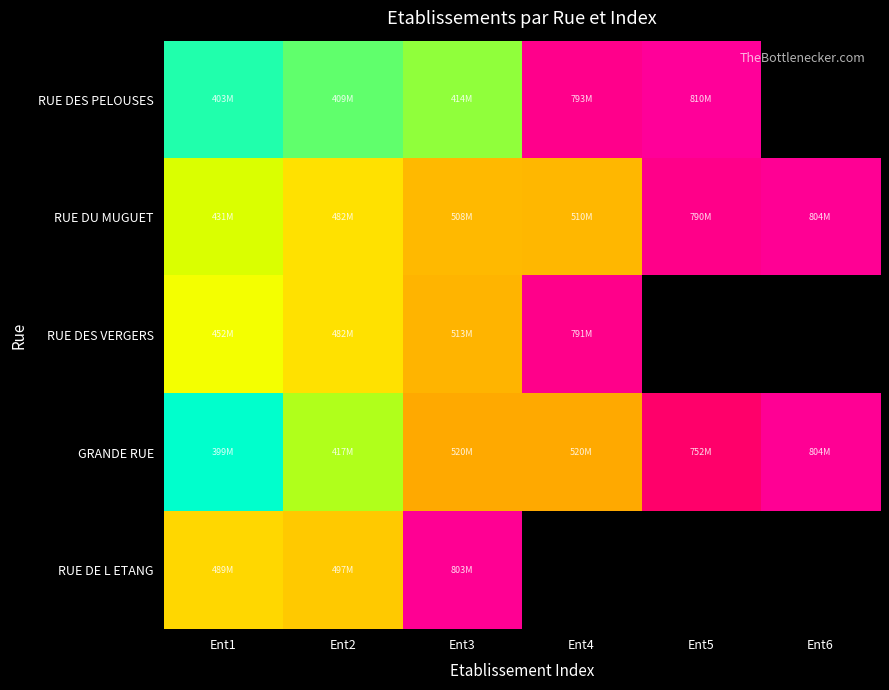

At how many categories does at least one series exceed 0?

6